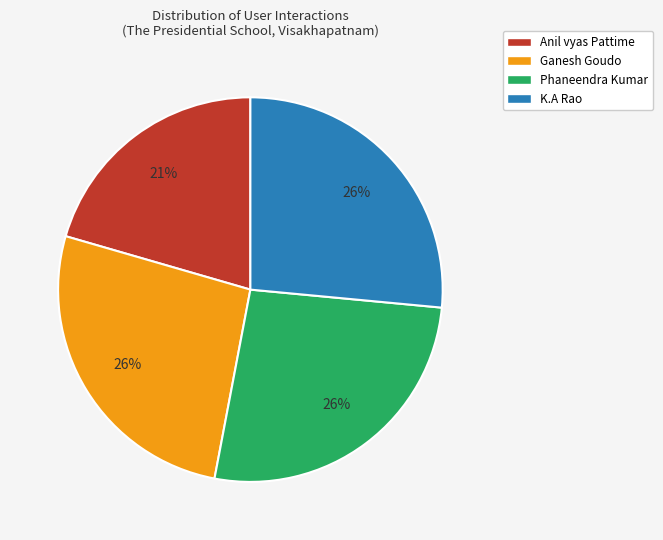

Is the sum of Ganesh Goudo and Phaneendra Kumar greater than half?

Yes